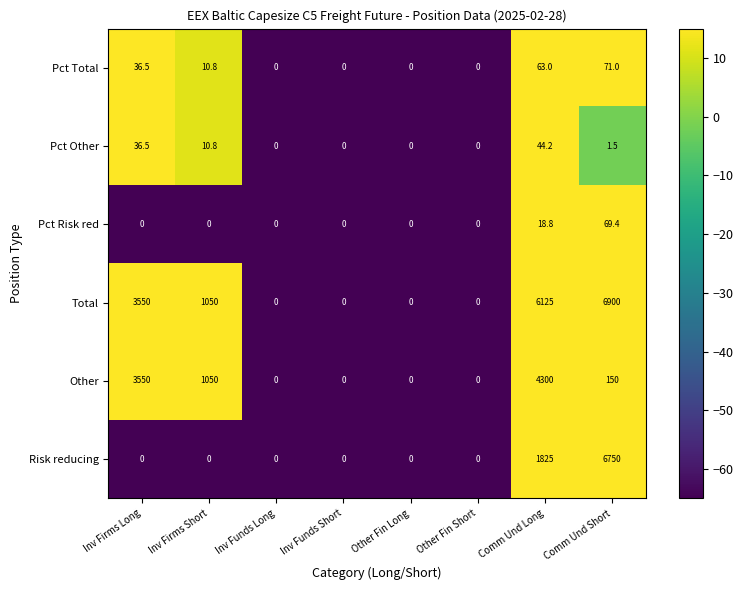

What is the difference between the highest and lowest values at Inv Firms Long?

3550.0